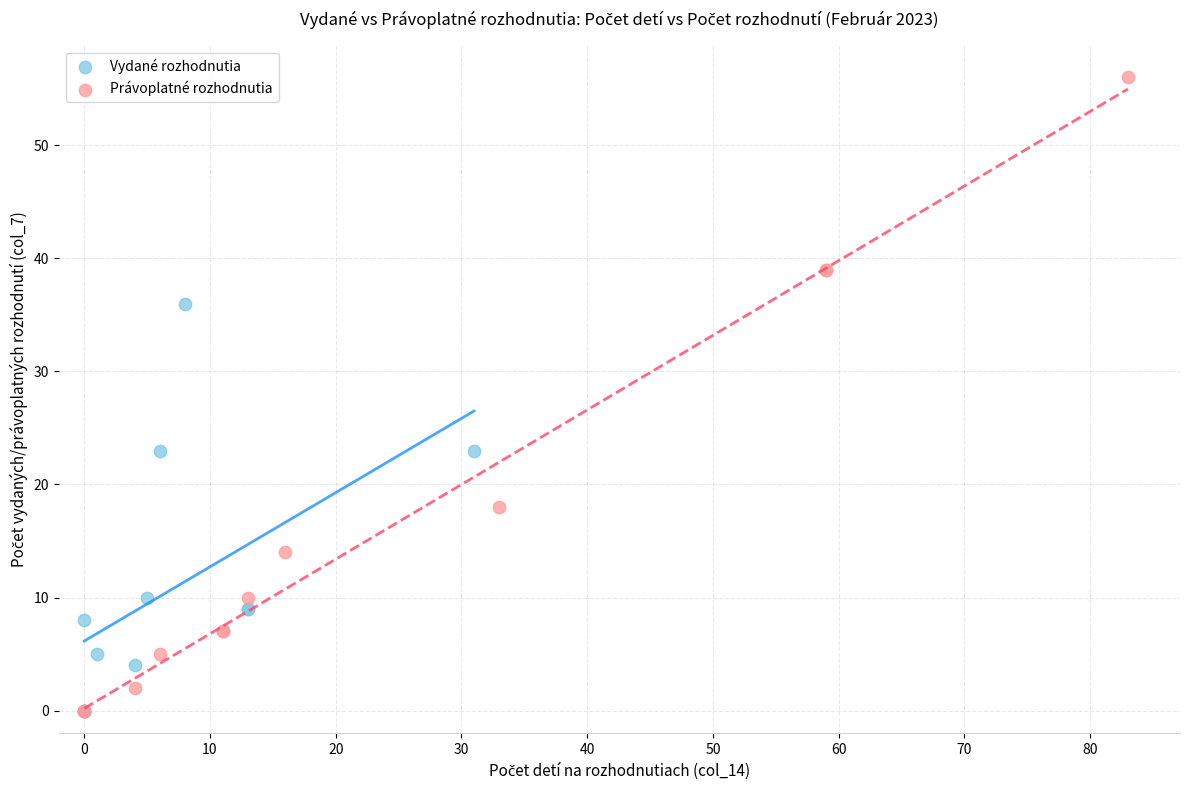

Which series contains the highest Y value?

Právoplatné rozhodnutia